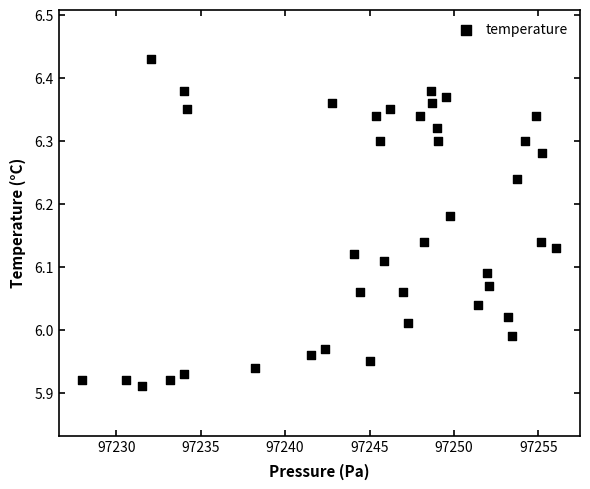

What is the range of X values (max minus min)?

28.1